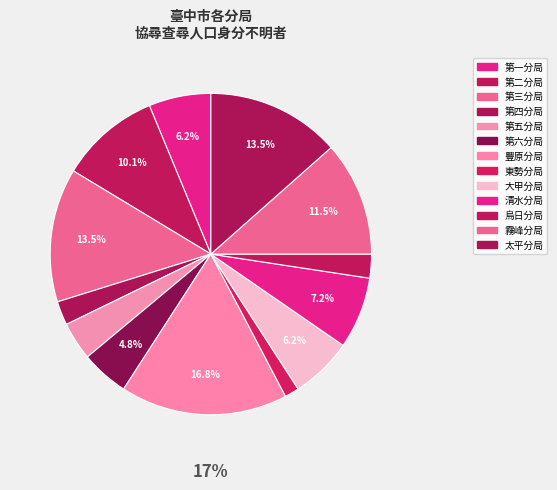

Which slice is the smallest?

東勢分局